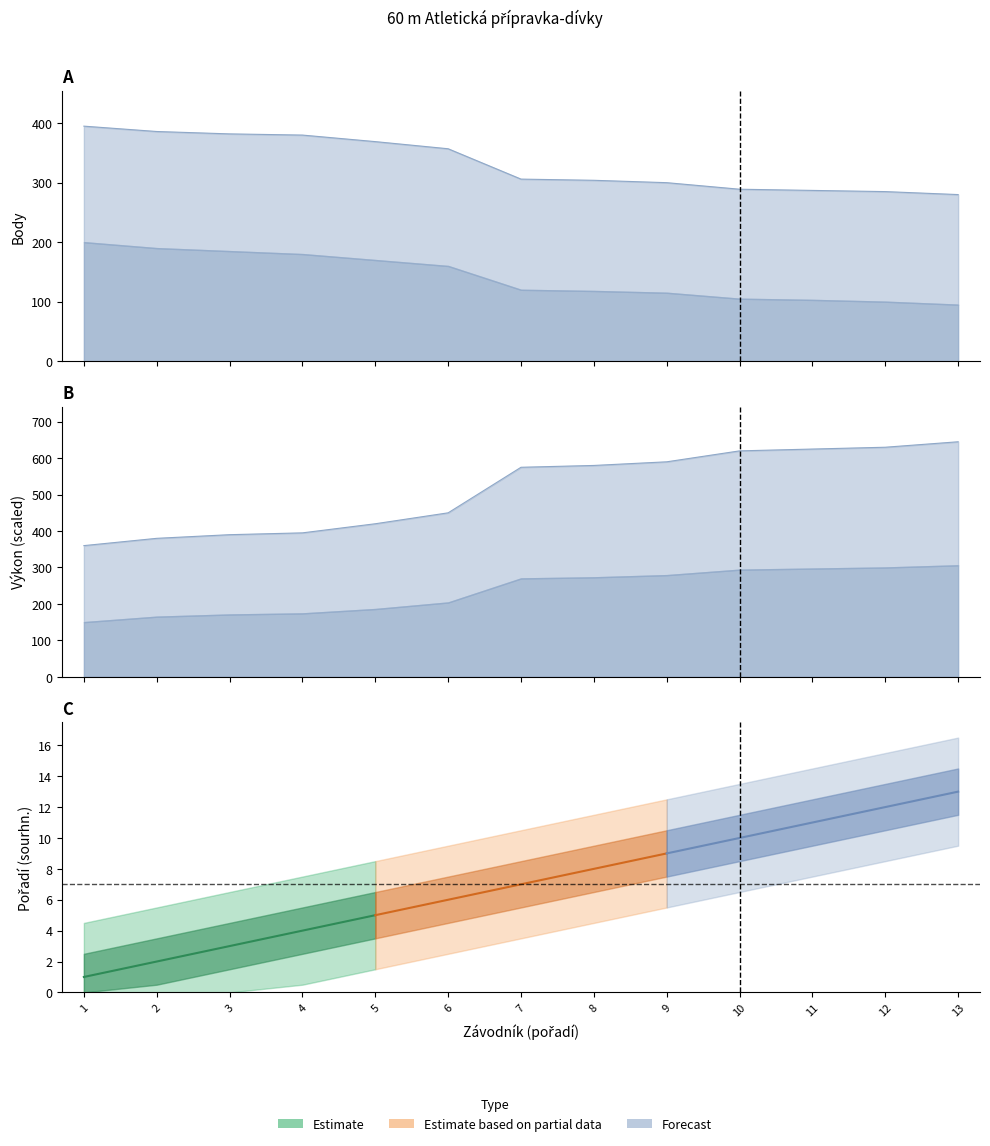

True or false: Body has a value of 389.3 at 10.

False